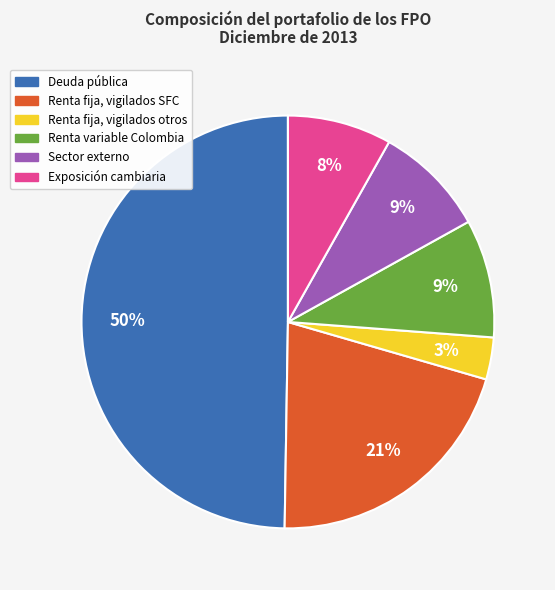

Which has a higher value, Deuda pública or Renta variable Colombia?

Deuda pública